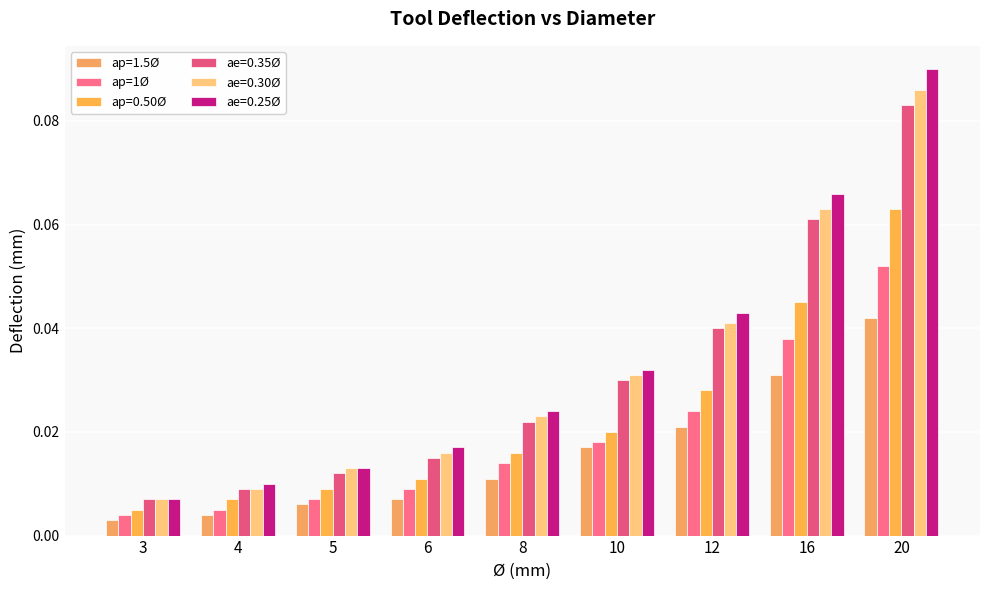

Count the number of data series in this chart.

6